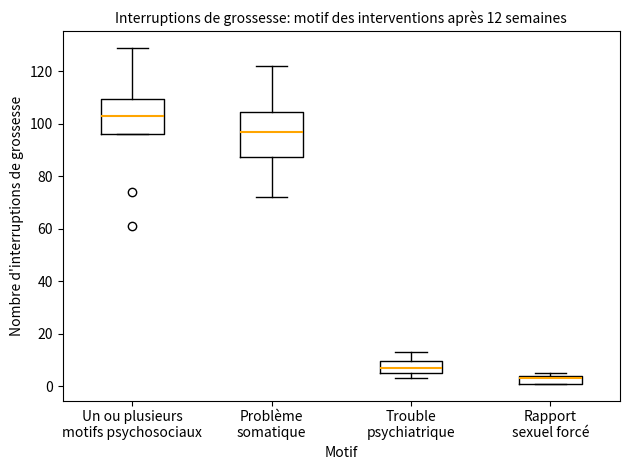

Which box is the tallest, from its lower edge to its upper edge?

Problème somatique